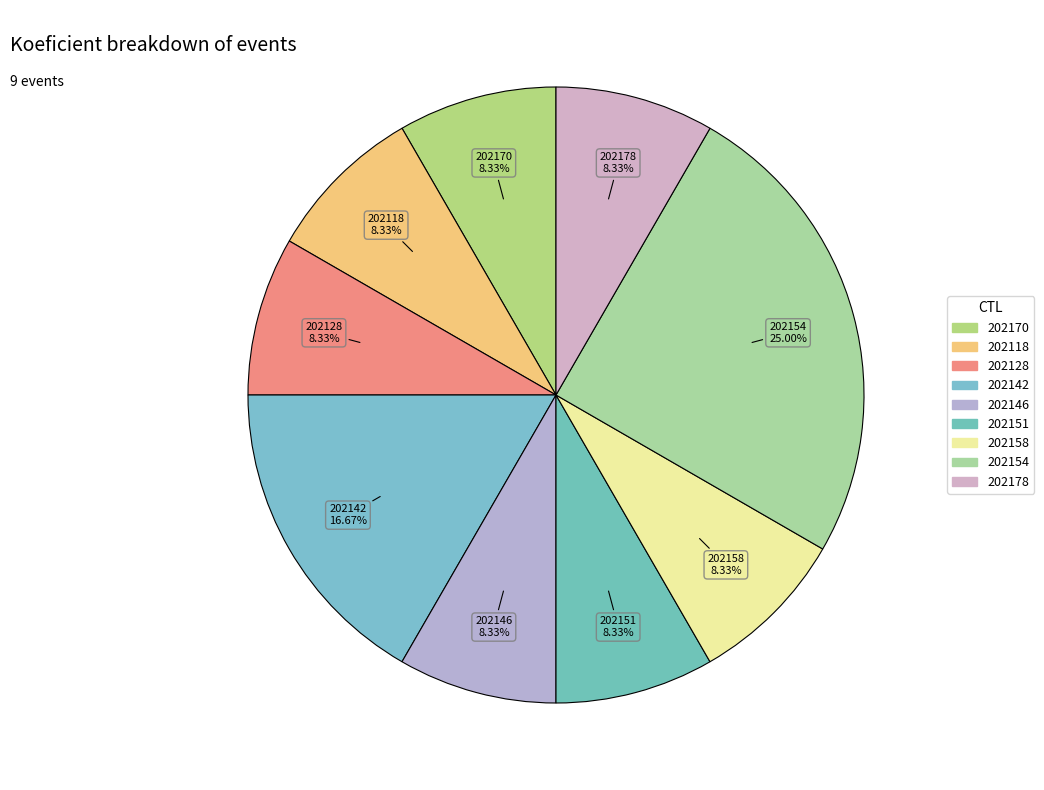

How many segments does this pie chart have?

9